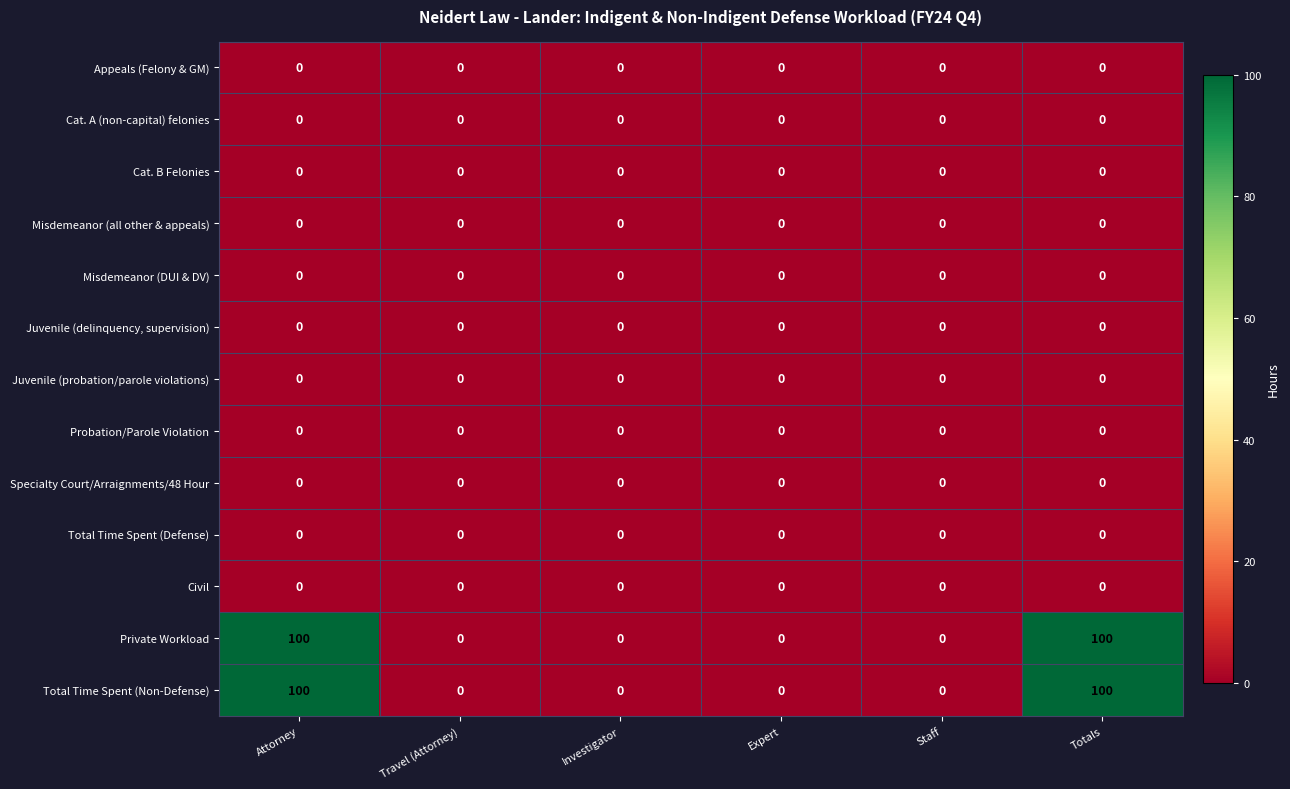

Is the value of Total Time Spent (Non-Defense) at Attorney greater than the value of Appeals (Felony & GM) at Attorney?

Yes